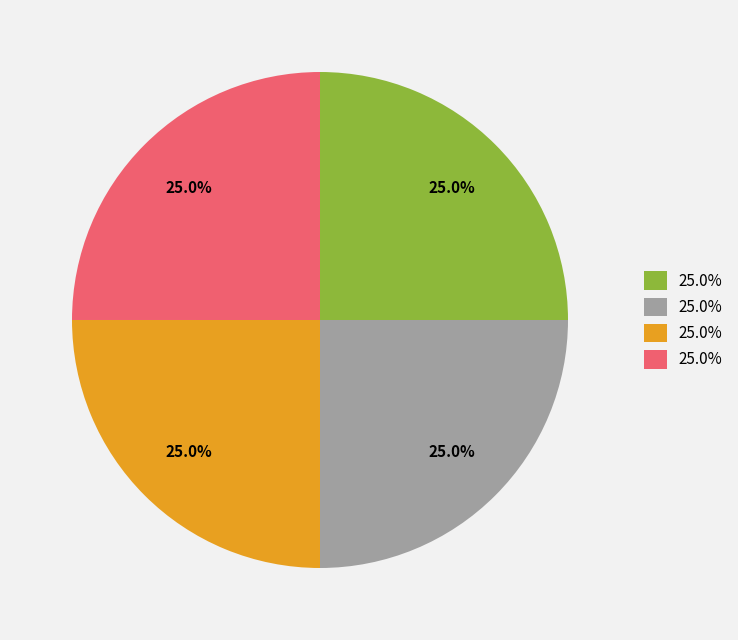

Is there any slice that represents more than half of the pie?

No